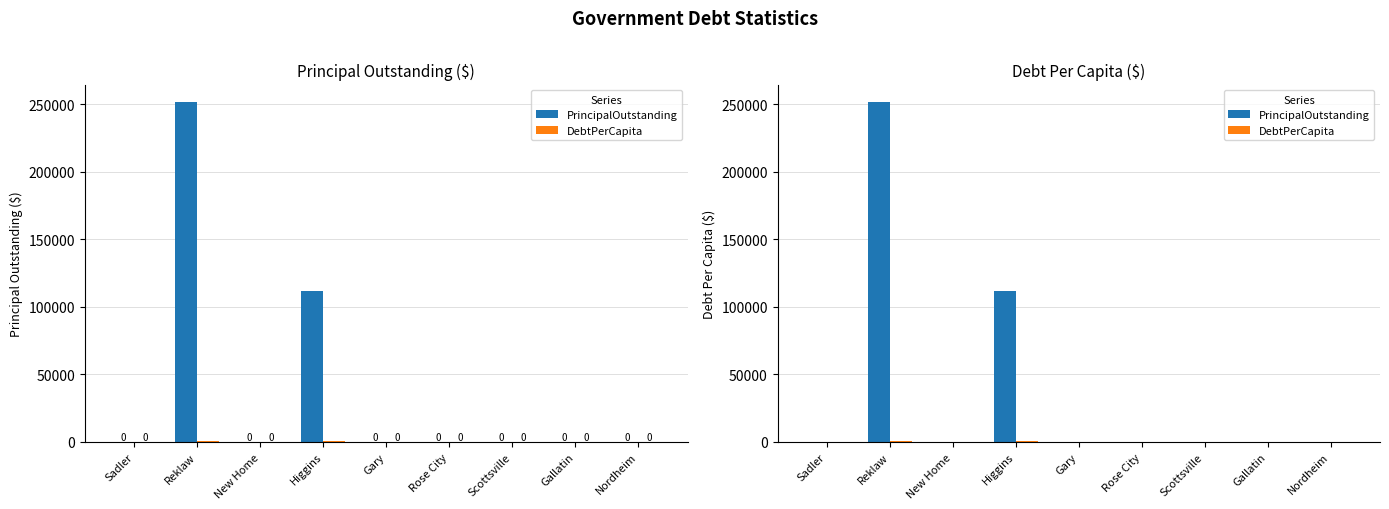

List the series in order of their peak value, lowest first.

DebtPerCapita, PrincipalOutstanding